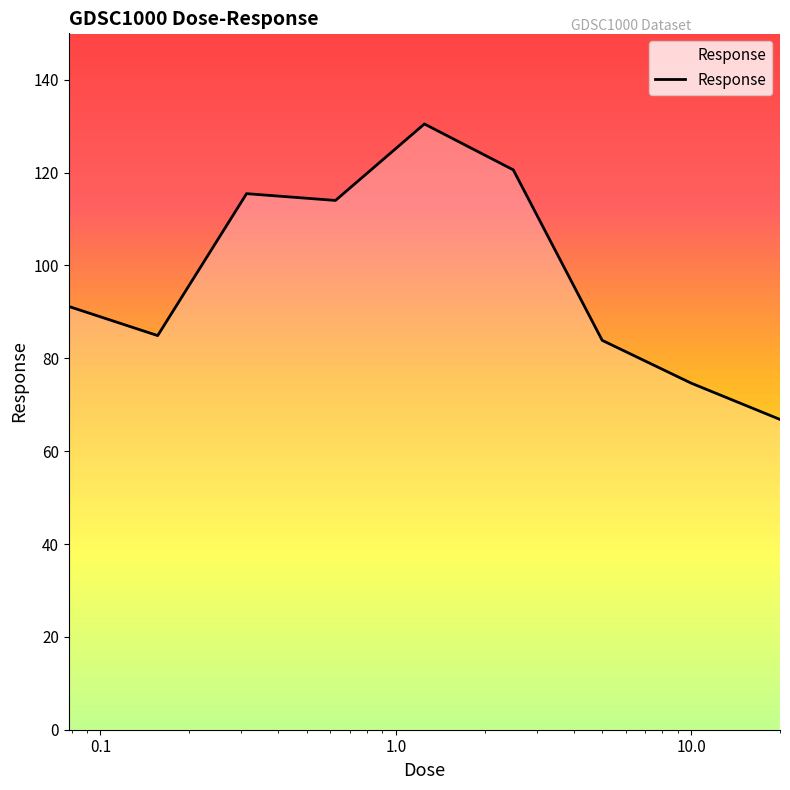

Does the chart have visible grid lines?

No